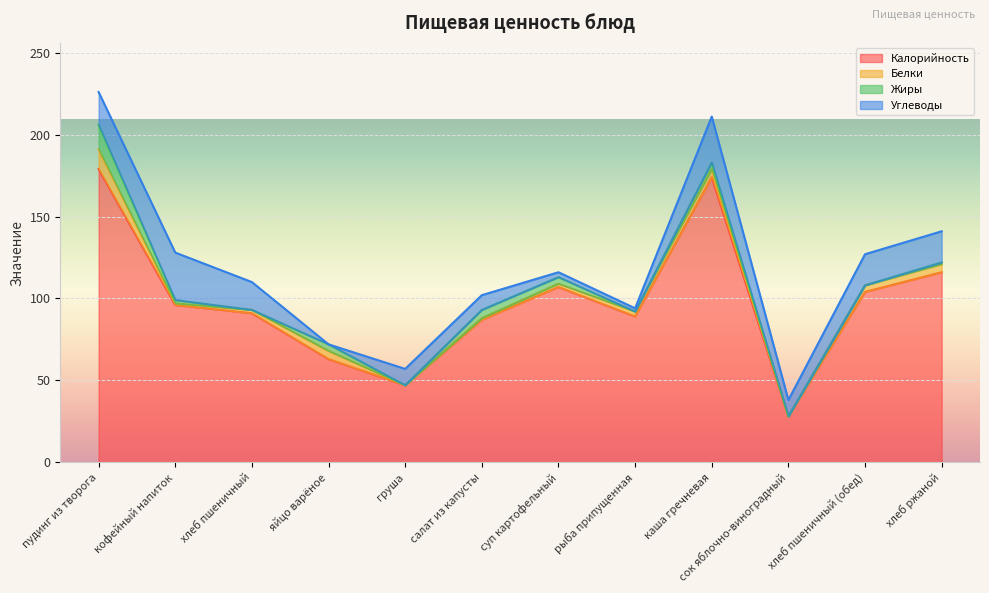

At which category is the sum across all series the highest?

пудинг из творога